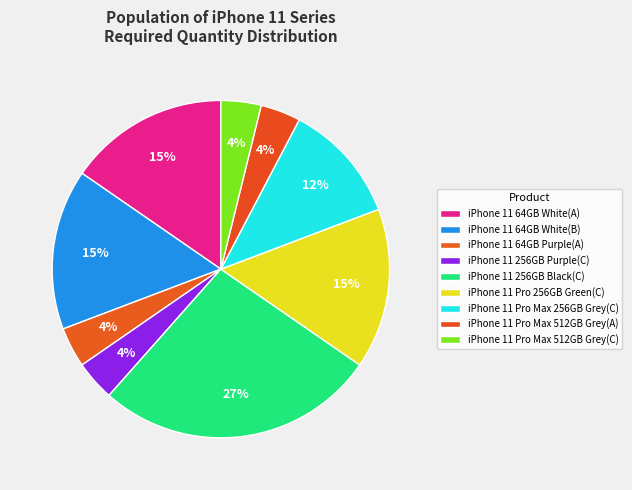

Which has a higher value, iPhone 11 256GB Purple(C) or iPhone 11 64GB White(B)?

iPhone 11 64GB White(B)